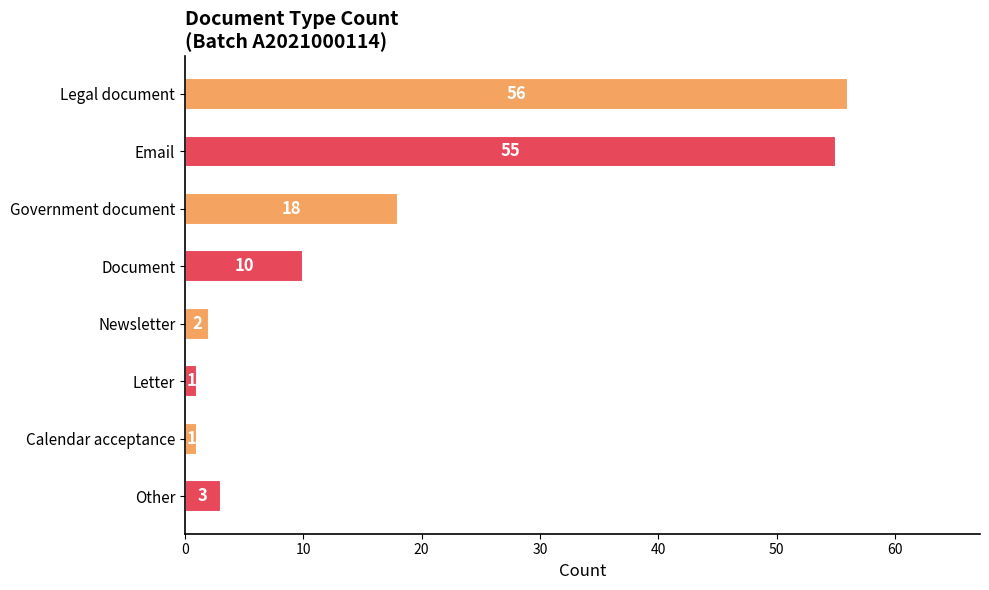

Reading bottom to top, what are all the values shown in this chart?

3	1	1	2	10	18	55	56